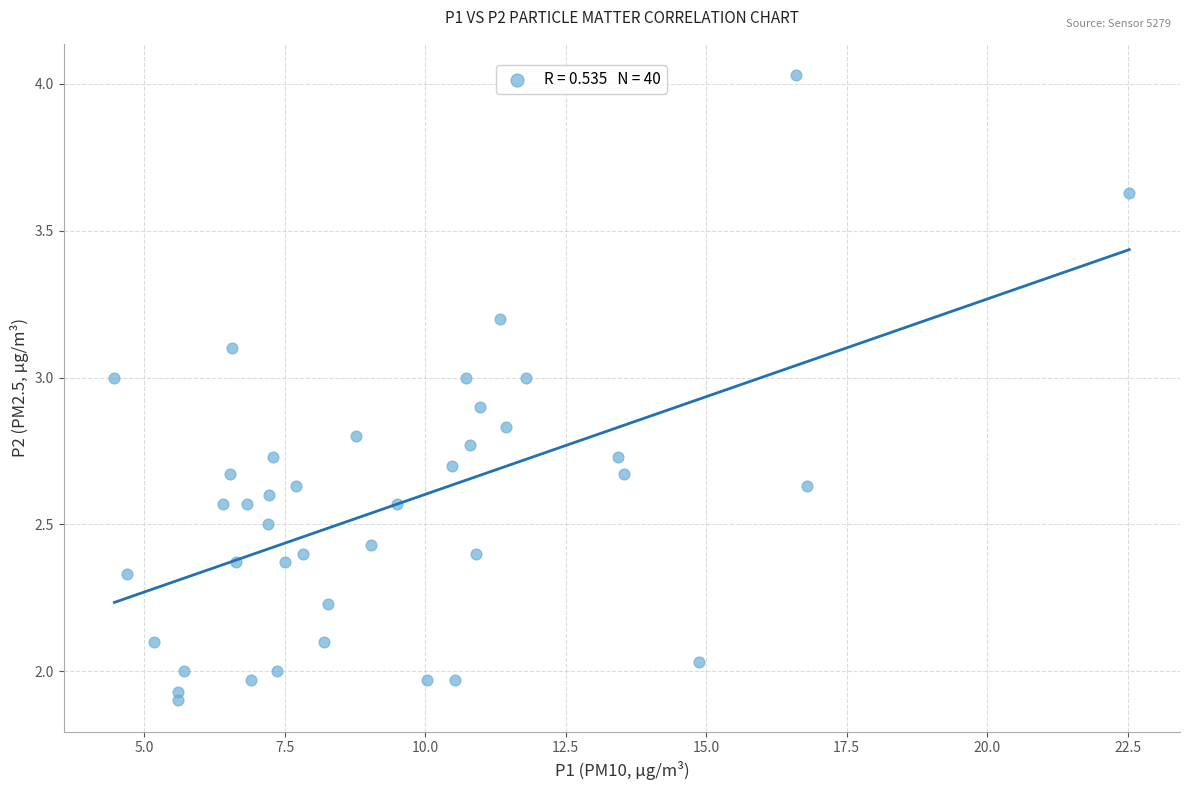

What is the range of Y values (max minus min)?

2.1